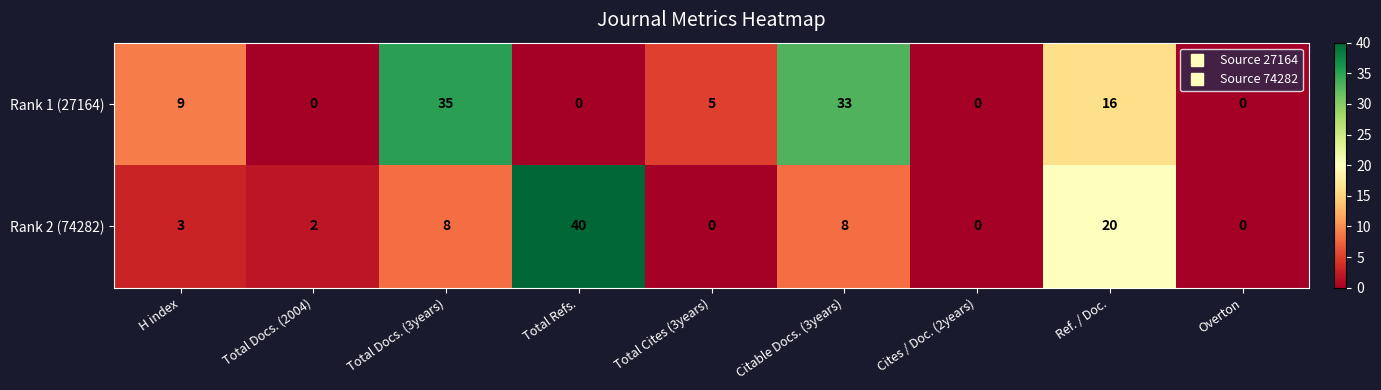

What is the highest value of the Rank 2 (74282) series?

40